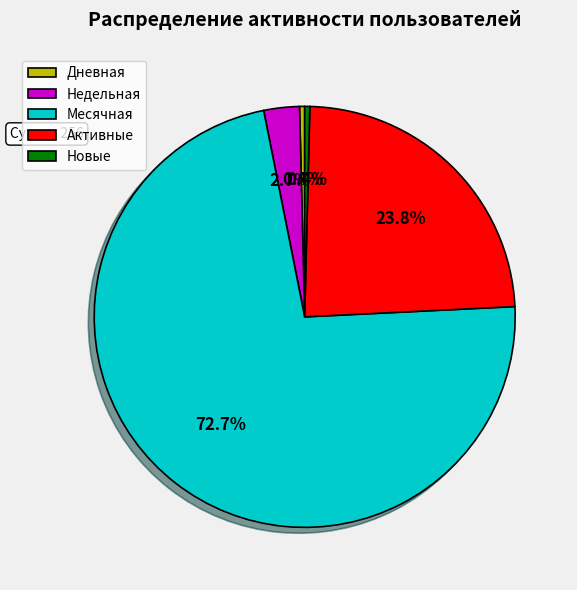

Is Месячная the majority of the pie?

Yes